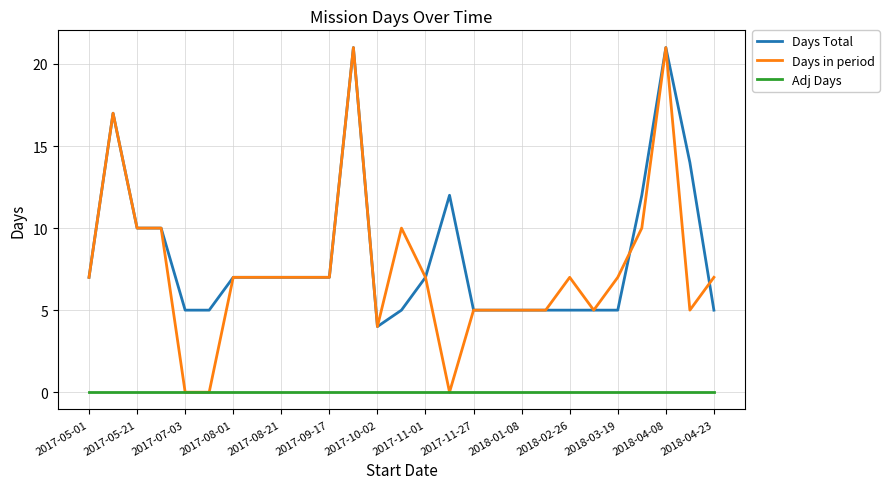

Which series has the widest spread of values?

Days in period